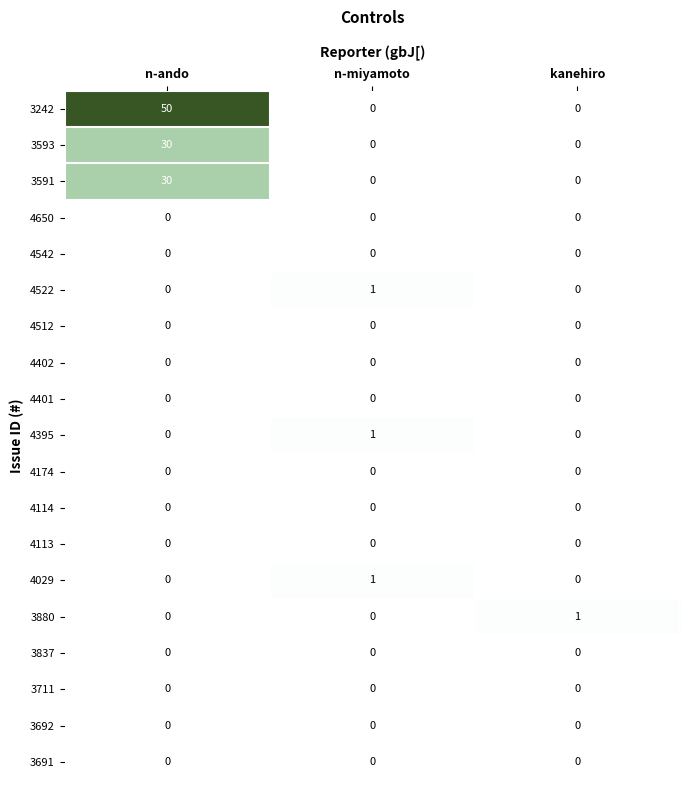

Which series has the largest total across all categories?

3242